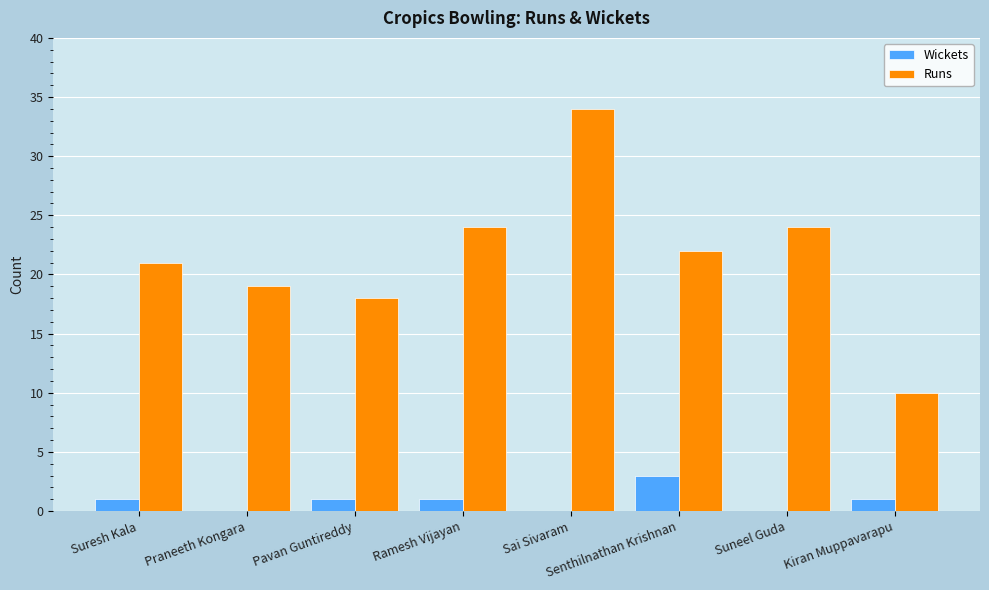

At which category is the sum across all series the highest?

Sai Sivaram